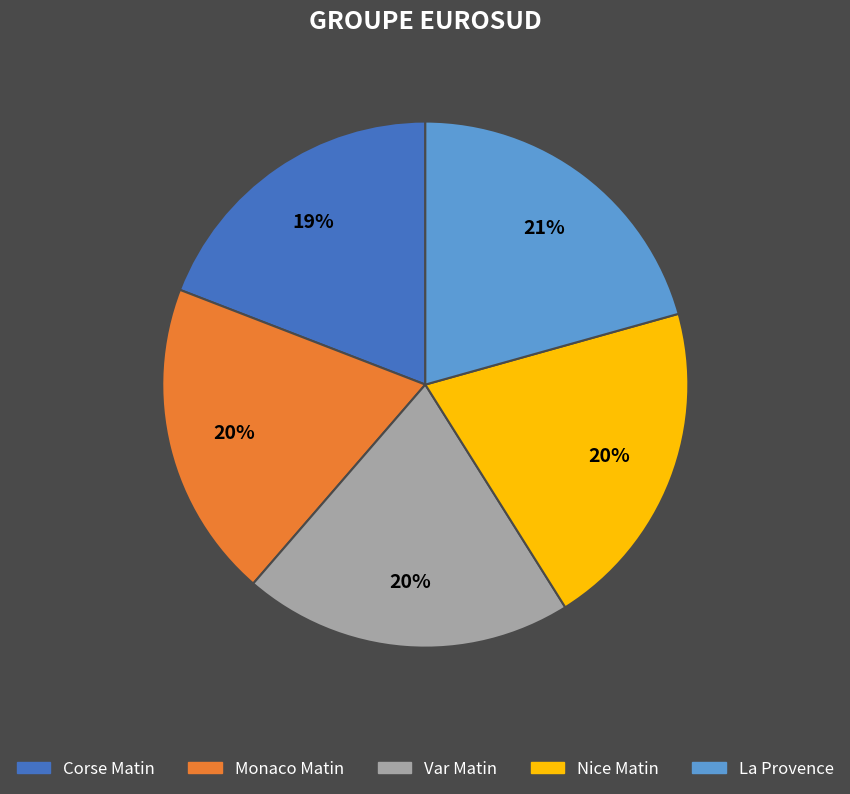

True or false: Nice Matin accounts for 20% of the total.

True